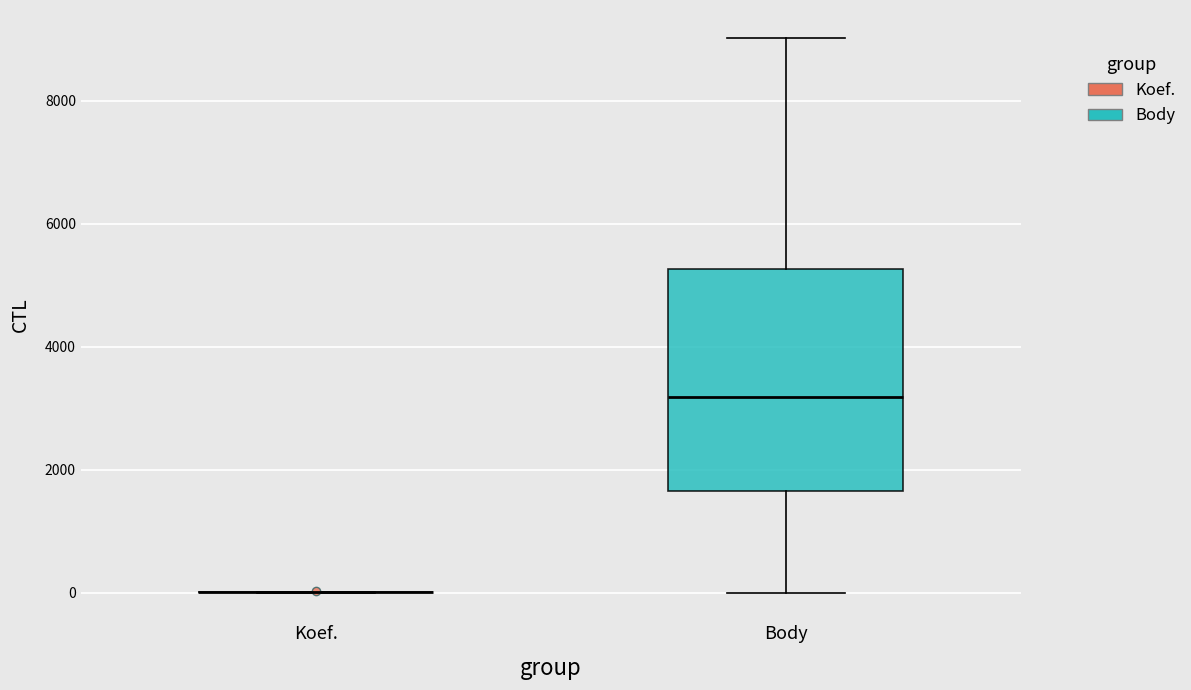

Reading left to right, read every box against the y-axis: the position of its median line, the range the box covers, and the ends of its whiskers. The values are not printed on the chart, so give them approximately, as read against the axis.

Koef.: box collapsed to a line at 0, whiskers 0 to 0
Body: median 3200, box 1600 to 5200, whiskers 0 to 9000